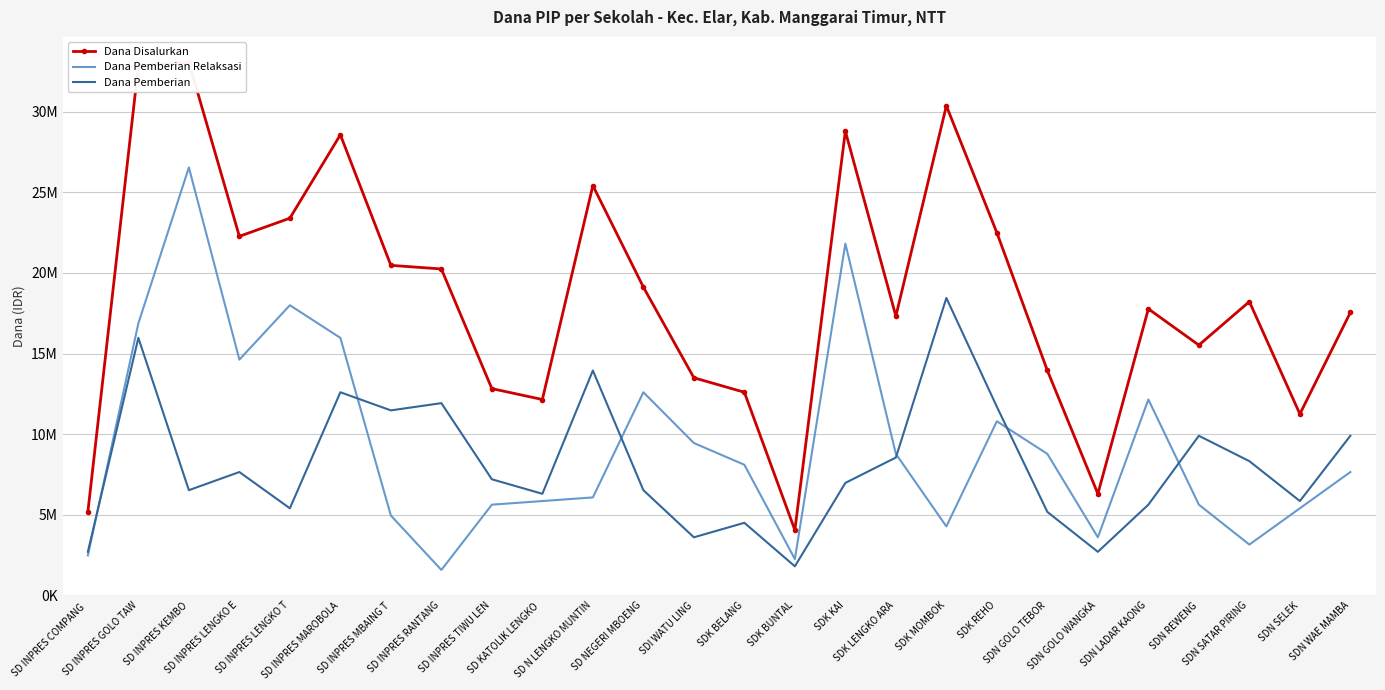

Reading left to right, list all the values displayed in this chart.

Dana Disalurkan: SD INPRES COMPANG =5175000	SD INPRES GOLO TAW=32850000	SD INPRES KEMBO=33075000	SD INPRES LENGKO E=22275000	SD INPRES LENGKO T=23400000	SD INPRES MAROBOLA=28575000	SD INPRES MBAING T=20475000	SD INPRES RANTANG=20250000	SD INPRES TIWU LEN=12825000	SD KATOLIK LENGKO =12150000	SD N LENGKO MUNTIN=25425000	SD NEGERI MBOENG=19125000	SDI WATU LING=13500000	SDK BELANG=12600000	SDK BUNTAL=4050000	SDK KAI=28800000	SDK LENGKO ARA=17325000	SDK MOMBOK=30375000	SDK REHO=22500000	SDN GOLO TEBOR=13950000	SDN GOLO WANGKA=6300000	SDN LADAR KAONG=17775000	SDN REWENG=15525000	SDN SATAR PIRING=18225000	SDN SELEK=11250000	SDN WAE MAMBA=17550000
Dana Pemberian Relaksasi: SD INPRES COMPANG =2475000	SD INPRES GOLO TAW=16875000	SD INPRES KEMBO=26550000	SD INPRES LENGKO E=14625000	SD INPRES LENGKO T=18000000	SD INPRES MAROBOLA=15975000	SD INPRES MBAING T=4950000	SD INPRES RANTANG=1575000	SD INPRES TIWU LEN=5625000	SD KATOLIK LENGKO =5850000	SD N LENGKO MUNTIN=6075000	SD NEGERI MBOENG=12600000	SDI WATU LING=9450000	SDK BELANG=8100000	SDK BUNTAL=2250000	SDK KAI=21825000	SDK LENGKO ARA=8775000	SDK MOMBOK=4275000	SDK REHO=10800000	SDN GOLO TEBOR=8775000	SDN GOLO WANGKA=3600000	SDN LADAR KAONG=12150000	SDN REWENG=5625000	SDN SATAR PIRING=3150000	SDN SELEK=5400000	SDN WAE MAMBA=7650000
Dana Pemberian: SD INPRES COMPANG =2700000	SD INPRES GOLO TAW=15975000	SD INPRES KEMBO=6525000	SD INPRES LENGKO E=7650000	SD INPRES LENGKO T=5400000	SD INPRES MAROBOLA=12600000	SD INPRES MBAING T=11475000	SD INPRES RANTANG=11925000	SD INPRES TIWU LEN=7200000	SD KATOLIK LENGKO =6300000	SD N LENGKO MUNTIN=13950000	SD NEGERI MBOENG=6525000	SDI WATU LING=3600000	SDK BELANG=4500000	SDK BUNTAL=1800000	SDK KAI=6975000	SDK LENGKO ARA=8550000	SDK MOMBOK=18450000	SDK REHO=11700000	SDN GOLO TEBOR=5175000	SDN GOLO WANGKA=2700000	SDN LADAR KAONG=5625000	SDN REWENG=9900000	SDN SATAR PIRING=8325000	SDN SELEK=5850000	SDN WAE MAMBA=9900000